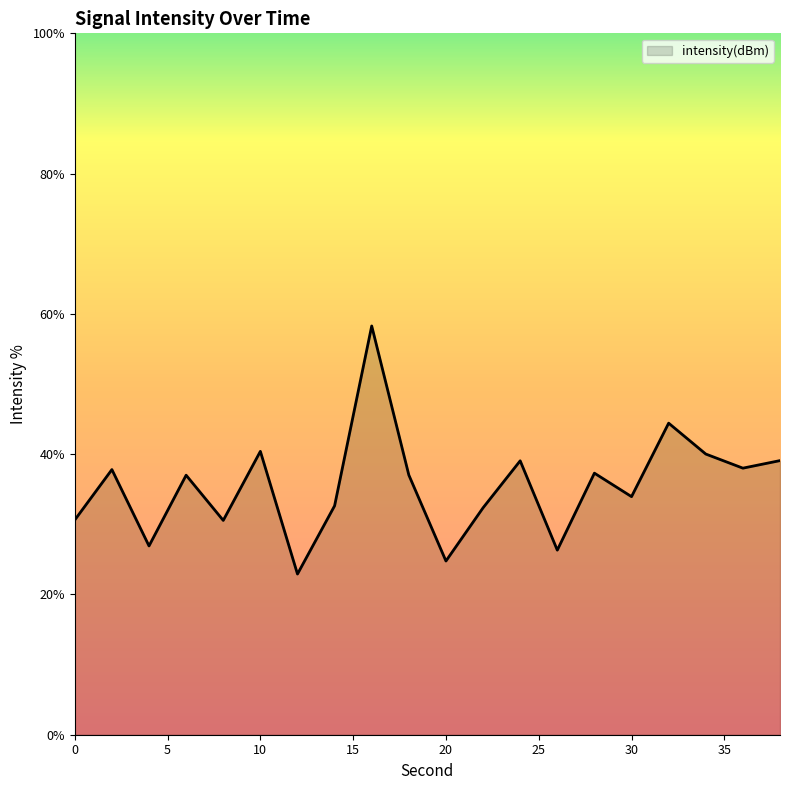

What is the minimum value shown in the chart?

22.9